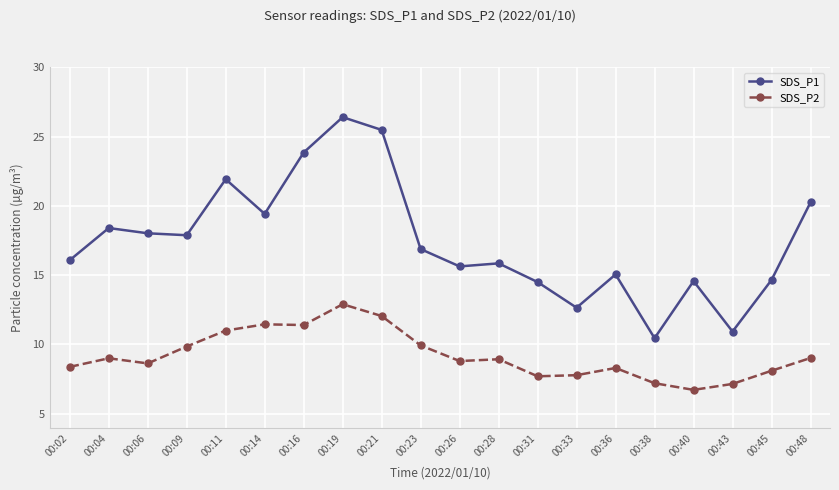

How many lines are shown in the chart?

2